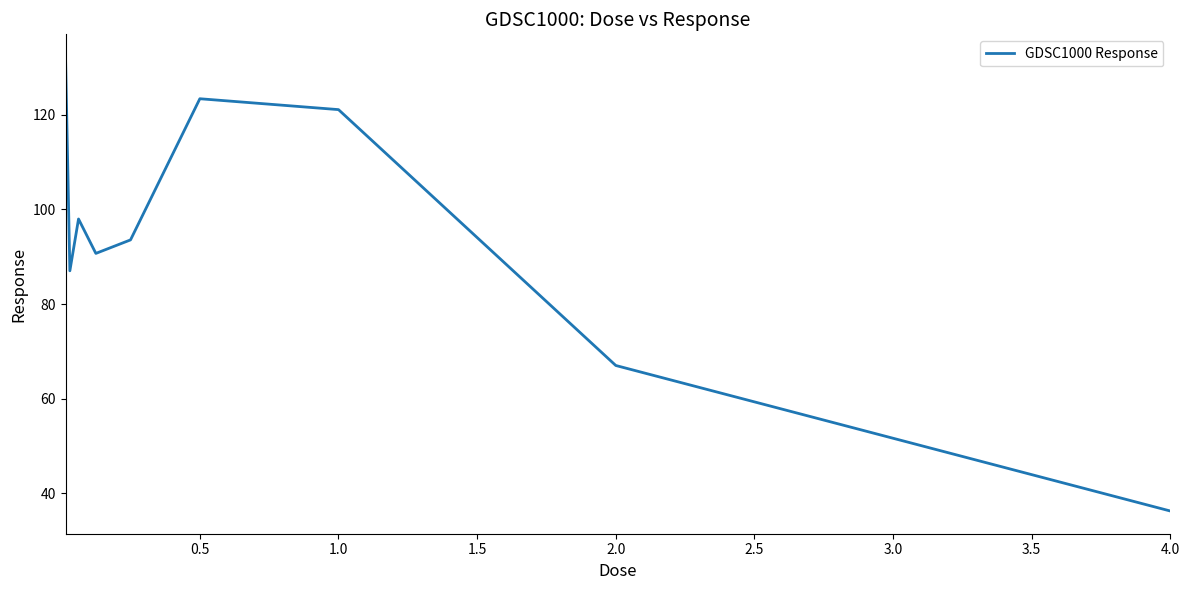

What is the minimum value shown in the chart?

36.2